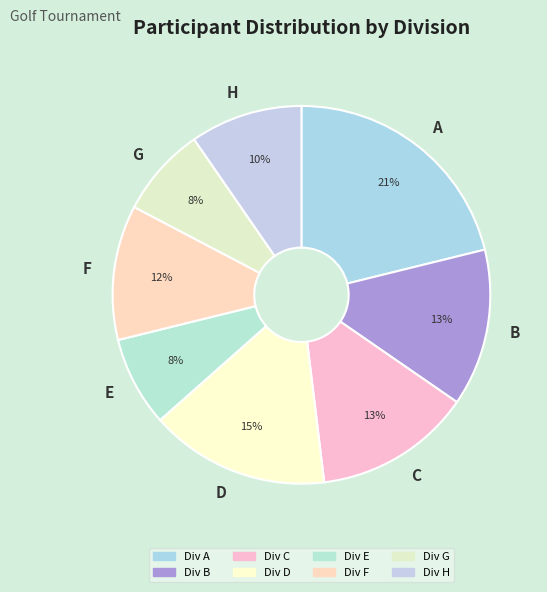

To the nearest percent, what is the average slice percentage?

12%